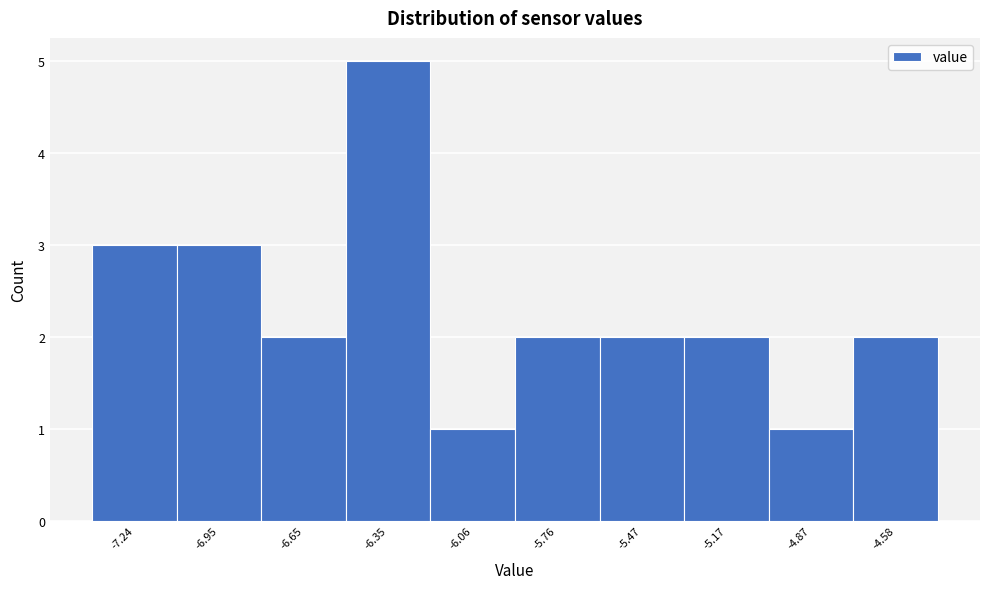

Which range on the x-axis has the tallest bar?

-6.50 to -6.20